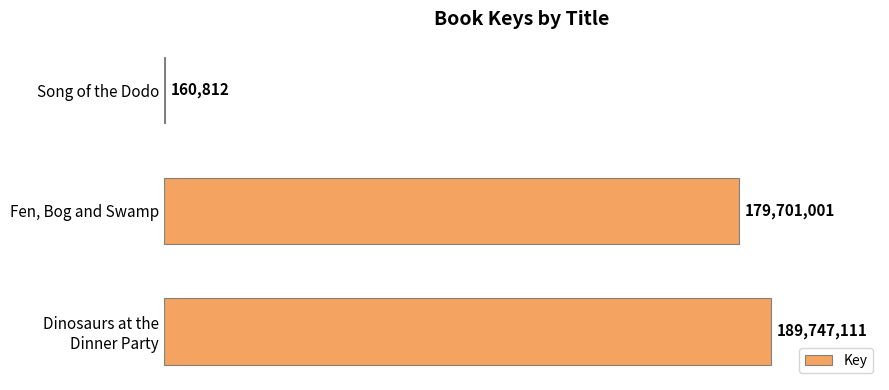

How many data points are less than 179701001?

1